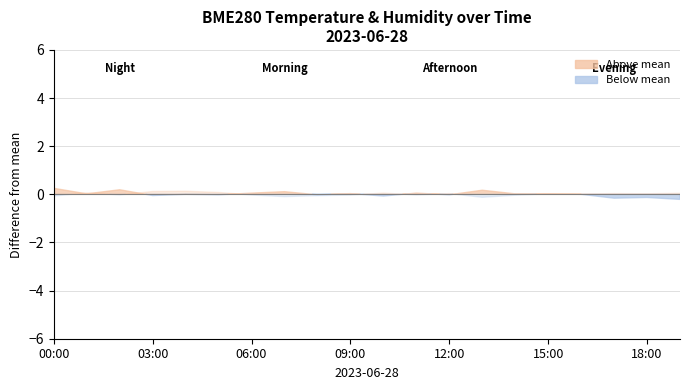

The value of BME280_humidity at 13:00 is 51.0. True or false?

False